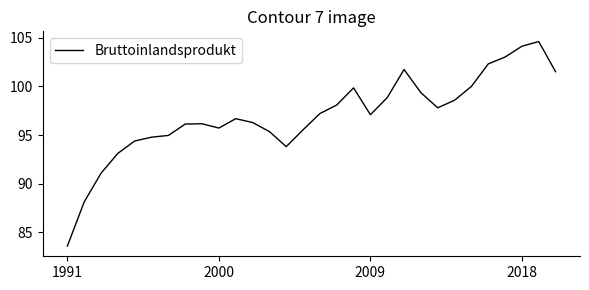

Is this an area chart (filled region under the line)?

No